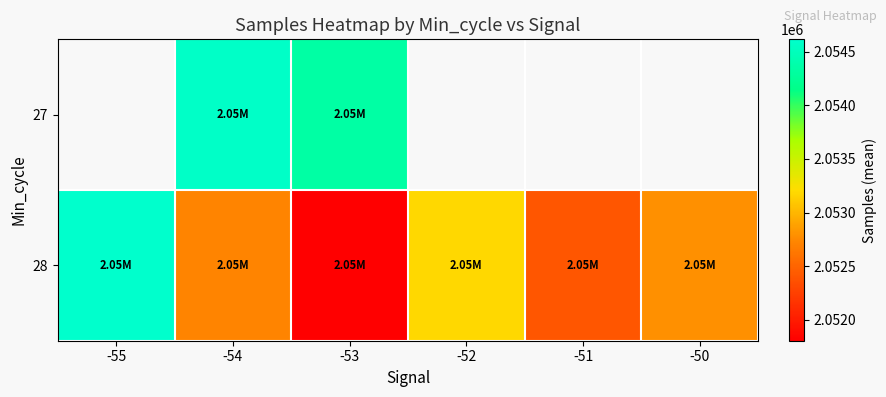

What is the maximum value for 28?

2054616.0